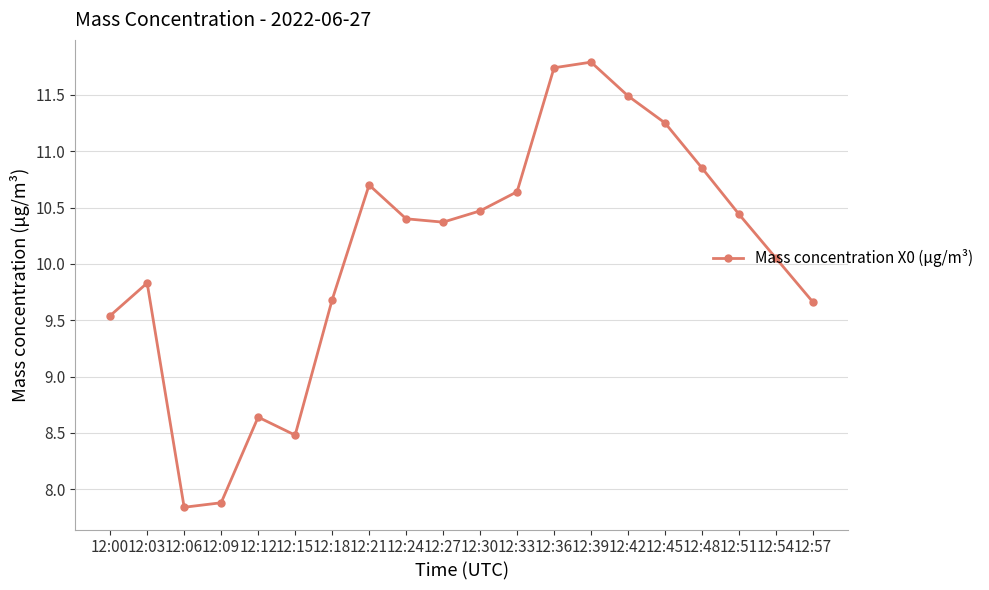

Where is the first local minimum?

12:06